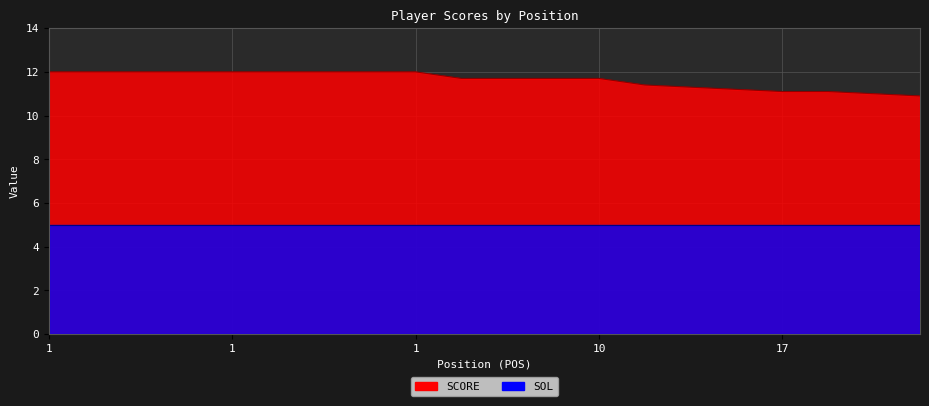

What is the greatest value displayed?

12.0